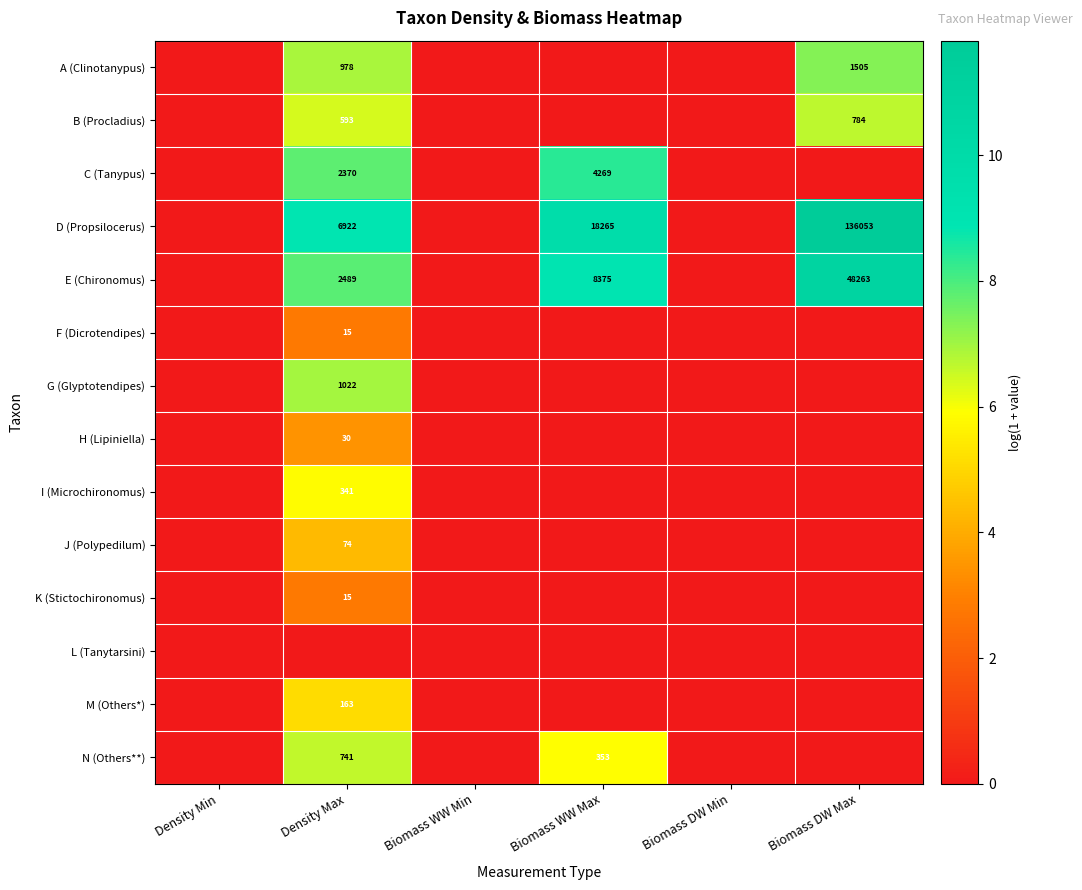

Is the value of G (Glyptotendipes) at Density Max greater than the value of B (Procladius) at Biomass DW Max?

Yes